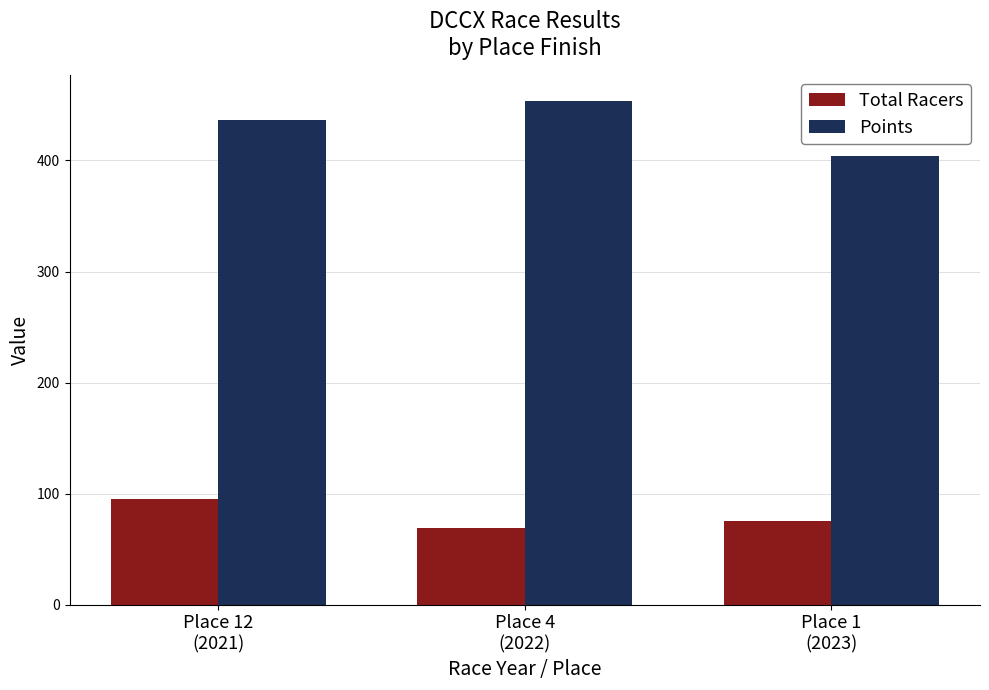

Which category has the highest value in the Points series?

Place 4
(2022)